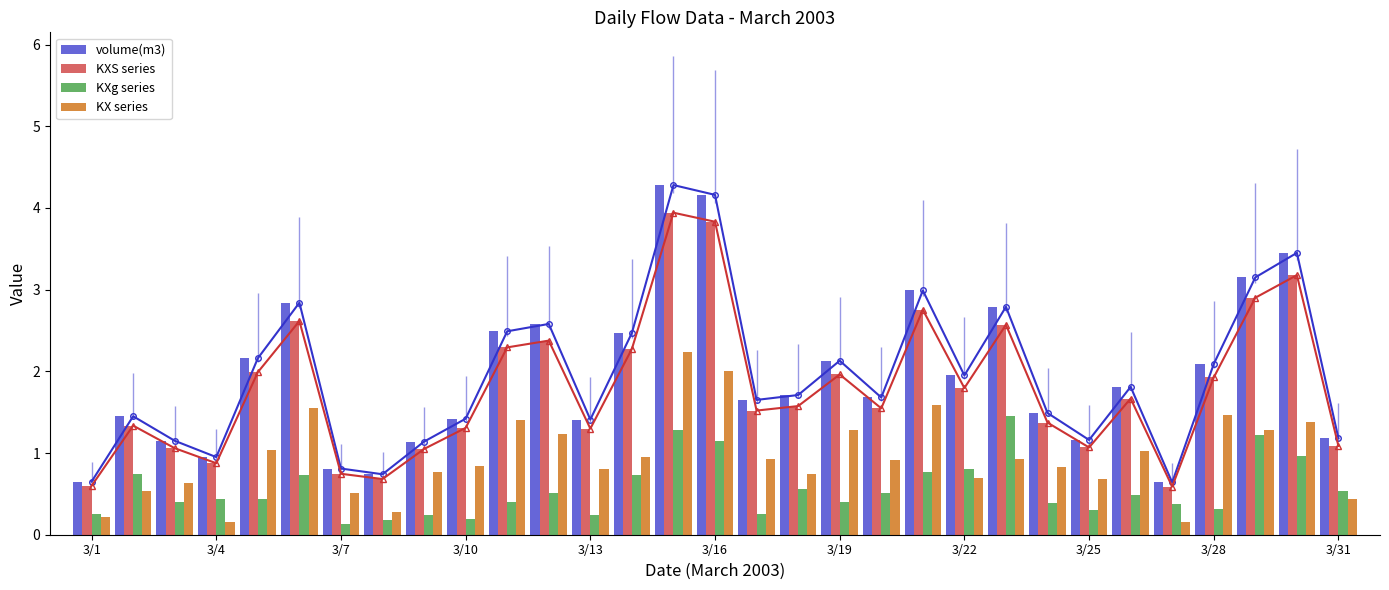

What is the sum of all volume(m3) values?

60.6